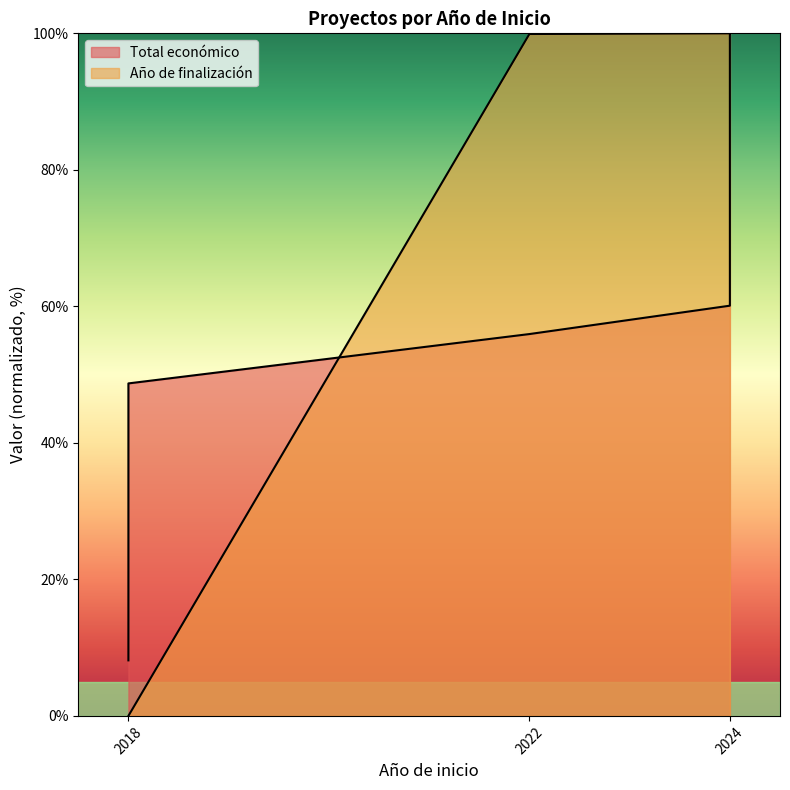

What is the difference between the Total económico values at 2022 and 2018?

7.2